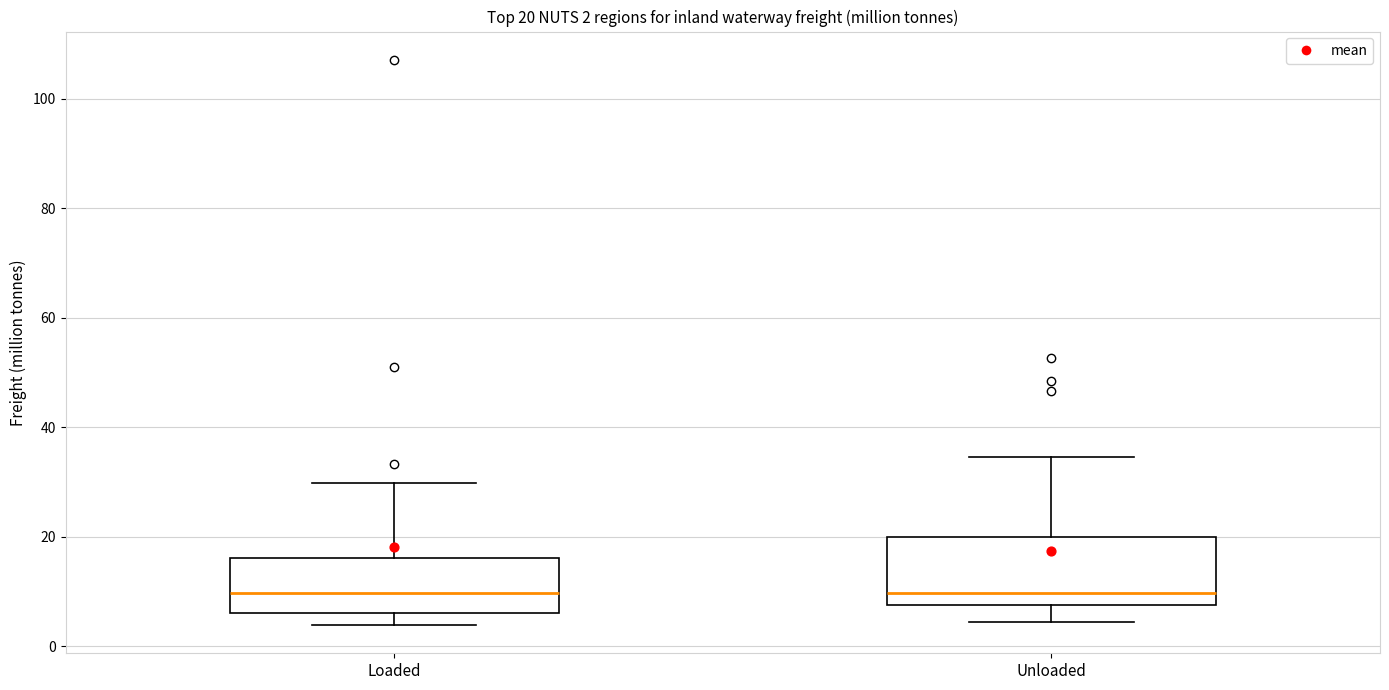

Comparing the boxes themselves (not the whiskers), which one is the tallest?

Unloaded